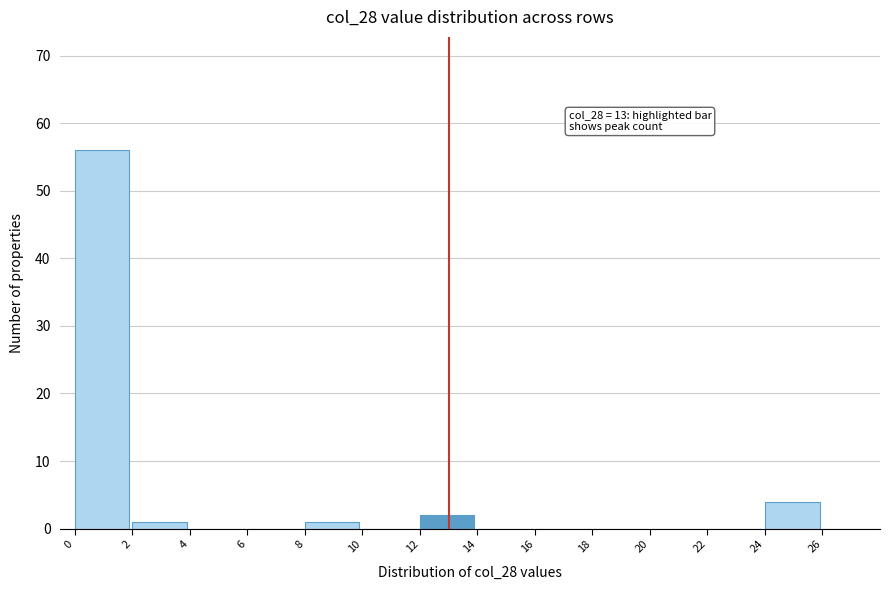

Over which range of the x-axis is the bar tallest?

0 to 2